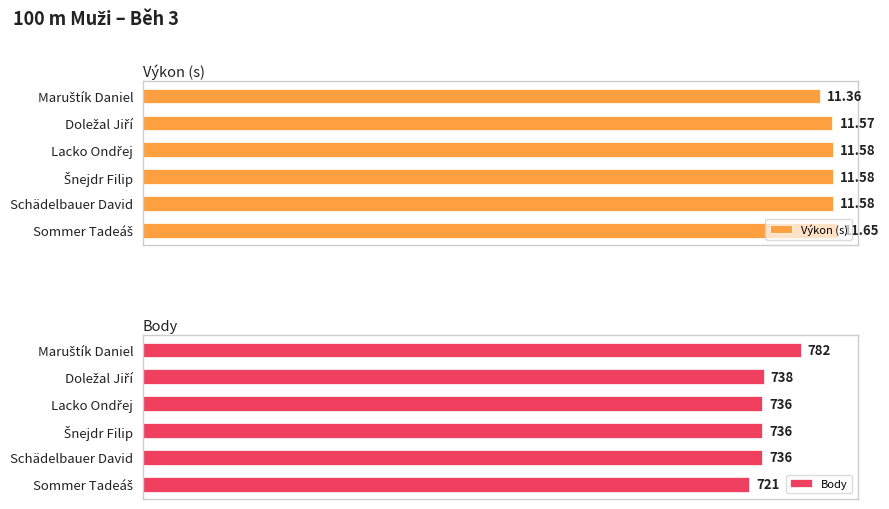

Does the chart contain stacked bars?

No